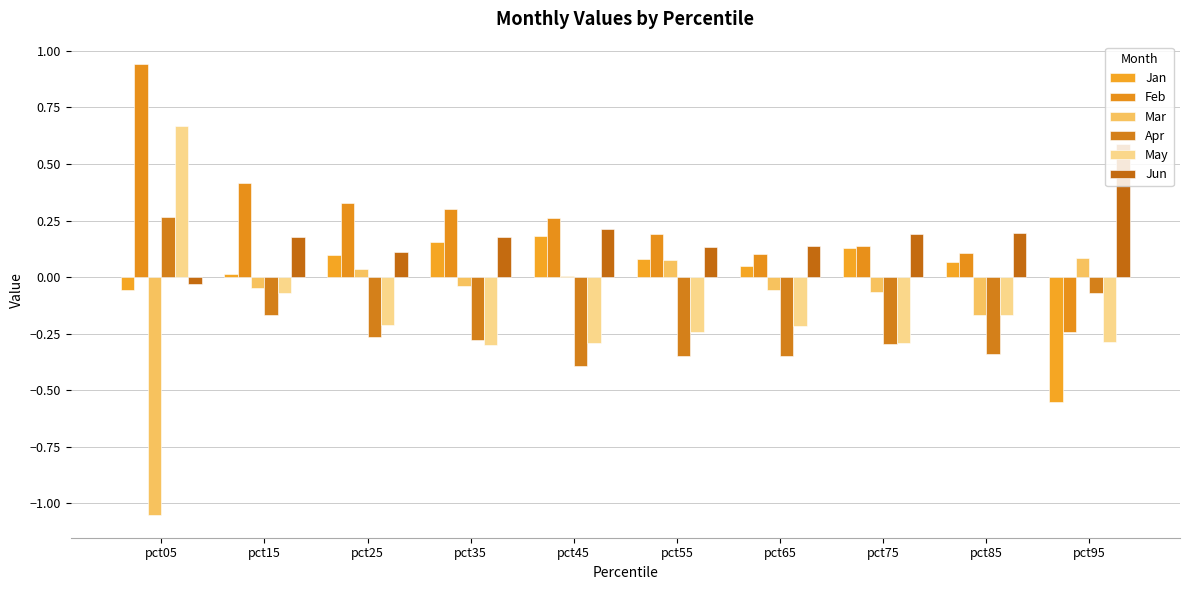

What is the value of the Jan bar at the 8th from the left?

0.1